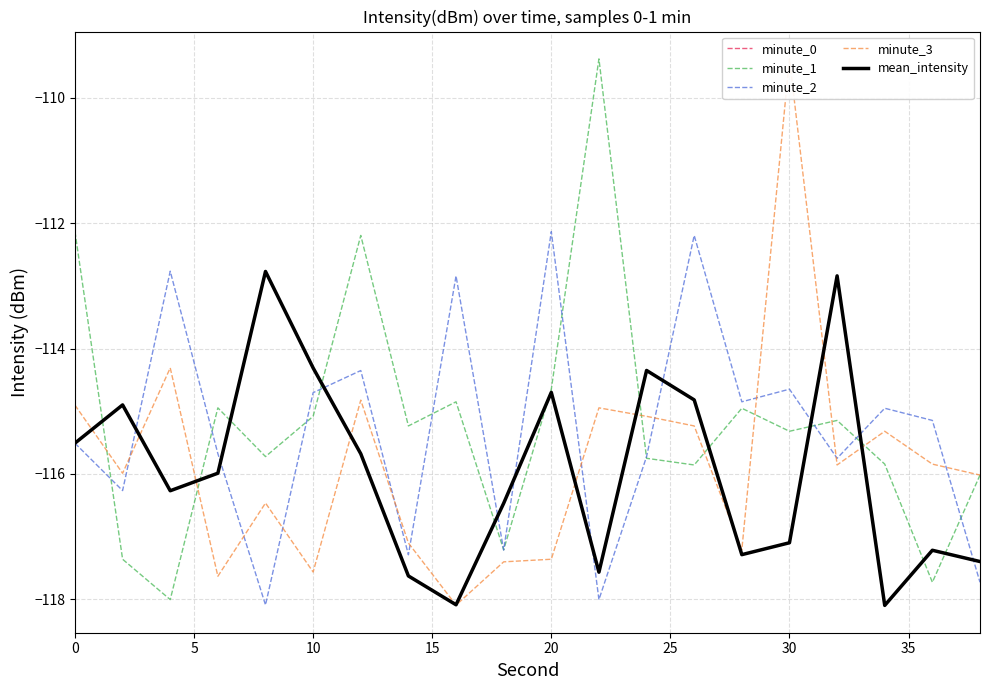

What is the highest value of the minute_2 series?

-112.1